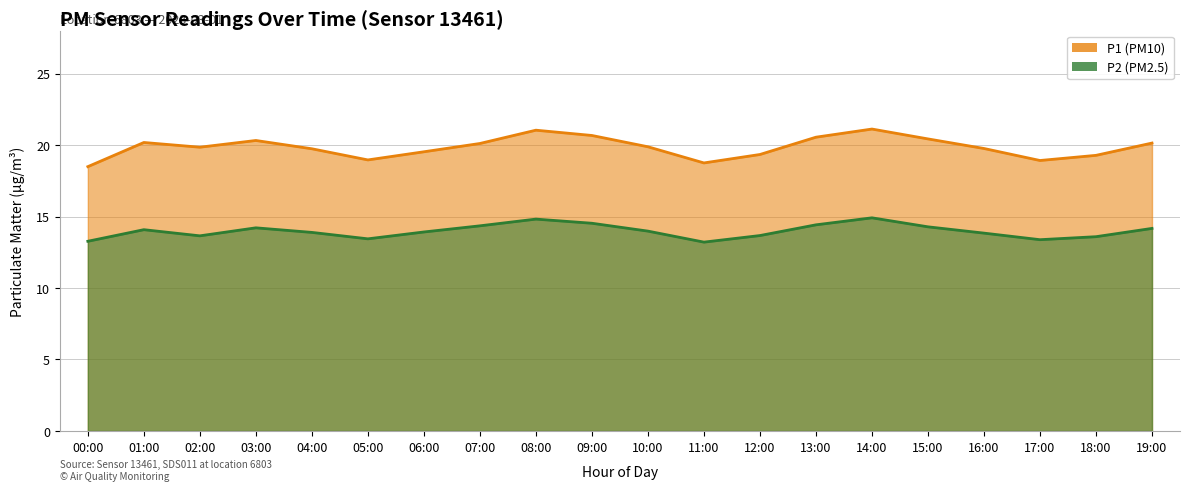

Reading left to right, extract all data points from this chart.

P1: 00:00=18.5	01:00=20.2	02:00=19.9	03:00=20.3	04:00=19.7	05:00=19.0	06:00=19.5	07:00=20.1	08:00=21.0	09:00=20.7	10:00=19.9	11:00=18.8	12:00=19.3	13:00=20.6	14:00=21.1	15:00=20.4	16:00=19.8	17:00=18.9	18:00=19.3	19:00=20.1
P2: 00:00=13.3	01:00=14.1	02:00=13.7	03:00=14.2	04:00=13.9	05:00=13.4	06:00=13.9	07:00=14.3	08:00=14.8	09:00=14.5	10:00=14.0	11:00=13.2	12:00=13.7	13:00=14.4	14:00=14.9	15:00=14.3	16:00=13.8	17:00=13.4	18:00=13.6	19:00=14.2